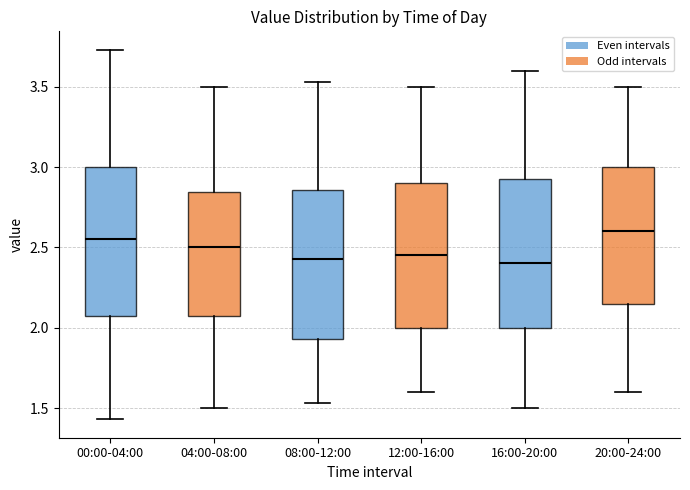

Reading left to right, transcribe this box plot: for each box, give where its median line is, the range the box spans, and where its two whiskers end, as read against the y-axis. The values are not printed on the chart, so give them approximately, as read against the axis.

00:00-04:00: median 2.55, box 2.10 to 3.00, whiskers 1.45 to 3.75
04:00-08:00: median 2.50, box 2.10 to 2.85, whiskers 1.50 to 3.50
08:00-12:00: median 2.45, box 1.95 to 2.85, whiskers 1.55 to 3.55
12:00-16:00: median 2.45, box 2.00 to 2.90, whiskers 1.60 to 3.50
16:00-20:00: median 2.40, box 2.00 to 2.95, whiskers 1.50 to 3.60
20:00-24:00: median 2.60, box 2.15 to 3.00, whiskers 1.60 to 3.50